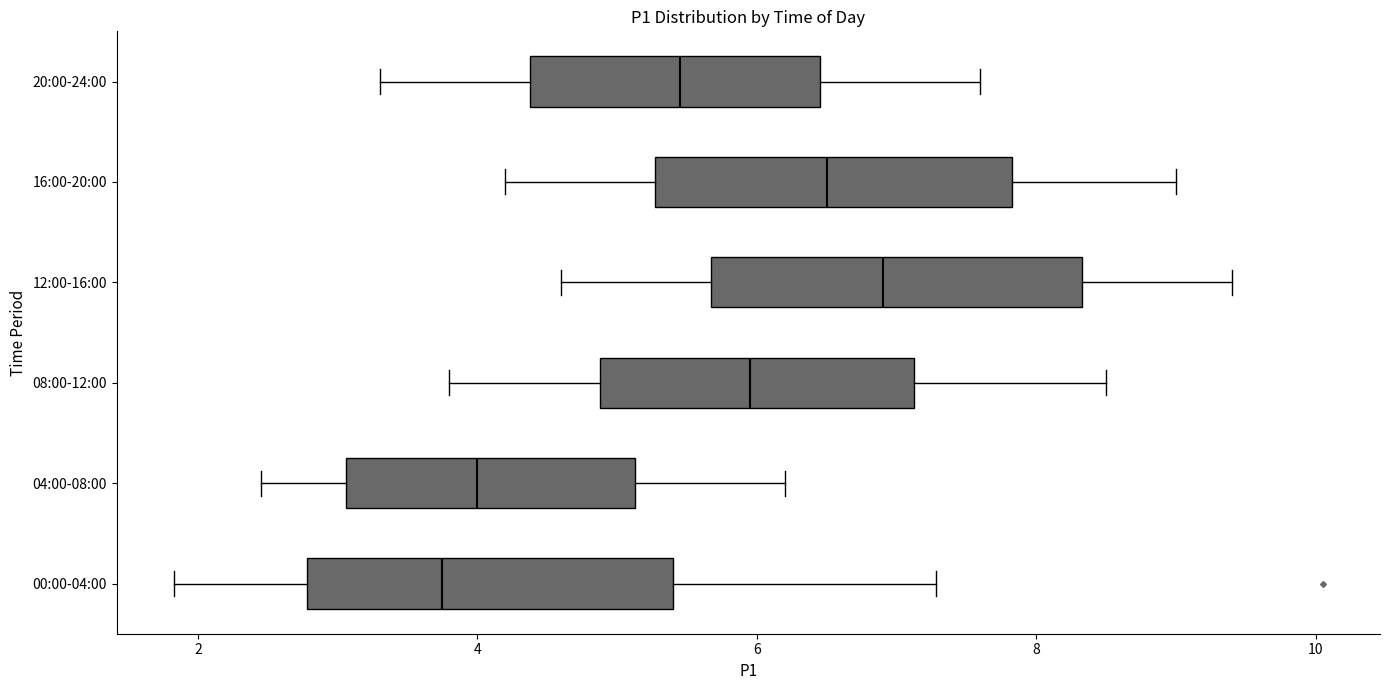

Reading bottom to top, transcribe this box plot: for each box, give where its median line is, the range the box spans, and where its two whiskers end, as read against the x-axis. The values are not printed on the chart, so give them approximately, as read against the axis.

00:00-04:00: median 3.8, box 2.8 to 5.4, whiskers 1.8 to 7.2
04:00-08:00: median 4.0, box 3.0 to 5.2, whiskers 2.4 to 6.2
08:00-12:00: median 6.0, box 4.8 to 7.2, whiskers 3.8 to 8.6
12:00-16:00: median 7.0, box 5.6 to 8.4, whiskers 4.6 to 9.4
16:00-20:00: median 6.6, box 5.2 to 7.8, whiskers 4.2 to 9.0
20:00-24:00: median 5.4, box 4.4 to 6.4, whiskers 3.4 to 7.6